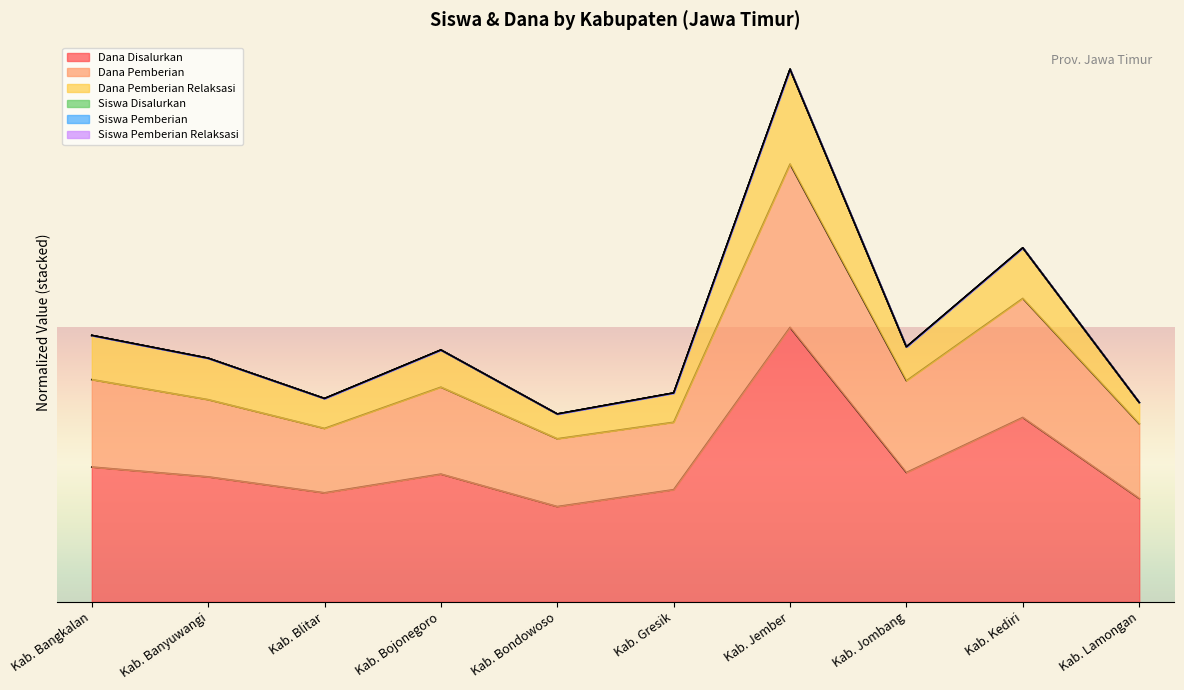

True or false: Siswa Disalurkan and Siswa Pemberian cross at least once.

False